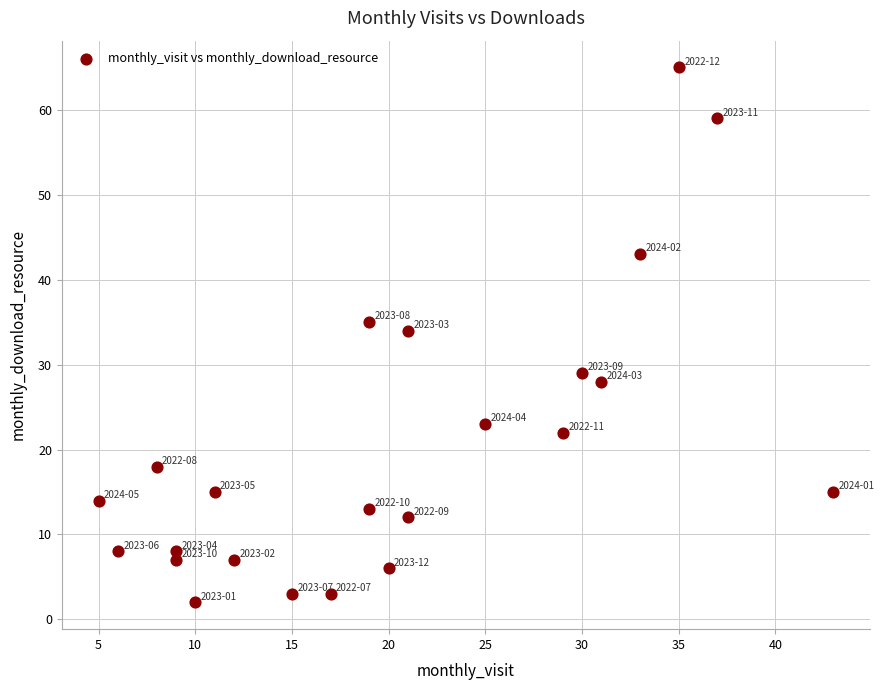

What Y value in the scatter plot is closest to 33?

34